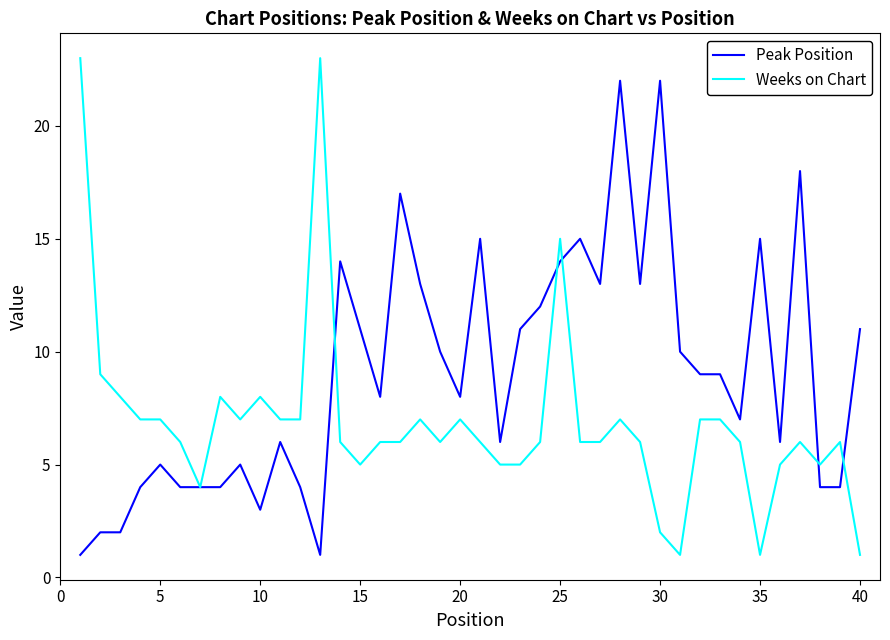

List the series in order of their peak value, highest first.

Weeks on Chart, Peak Position